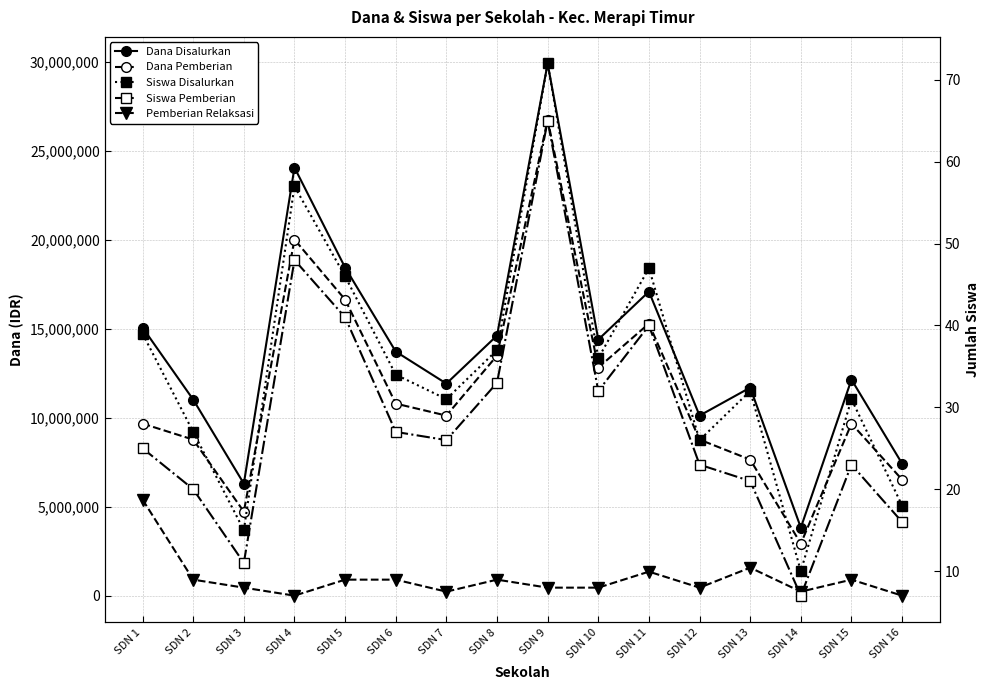

True or false: Dana Pemberian and Pemberian Relaksasi intersect in this chart.

False